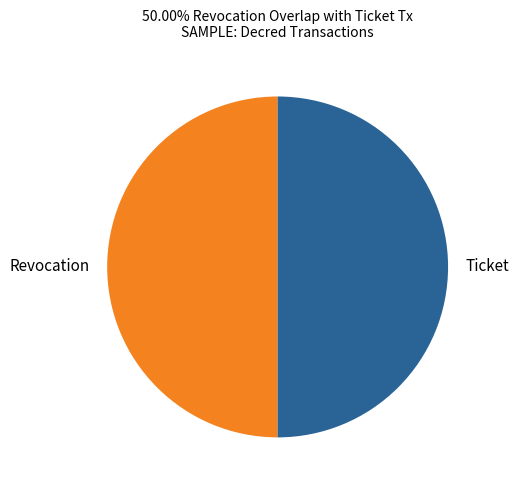

Count the number of slices in the pie.

2